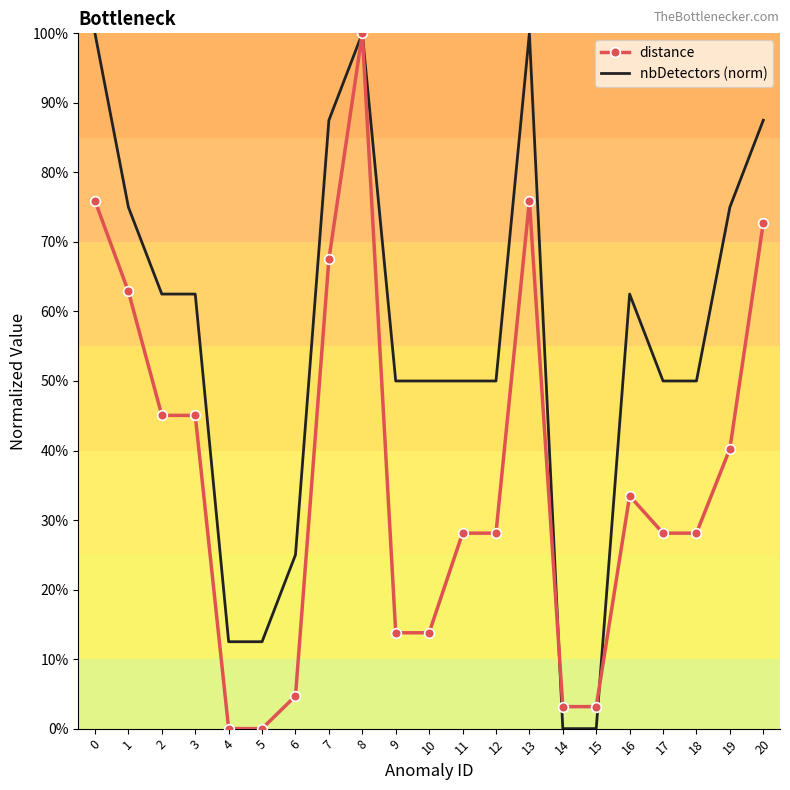

What are all the series names shown in the legend?

distance, nbDetectors (norm)